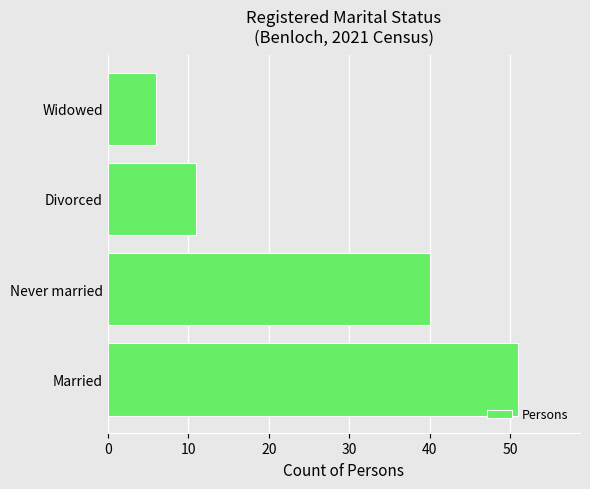

What is the difference between the values at Never married and Widowed?

34